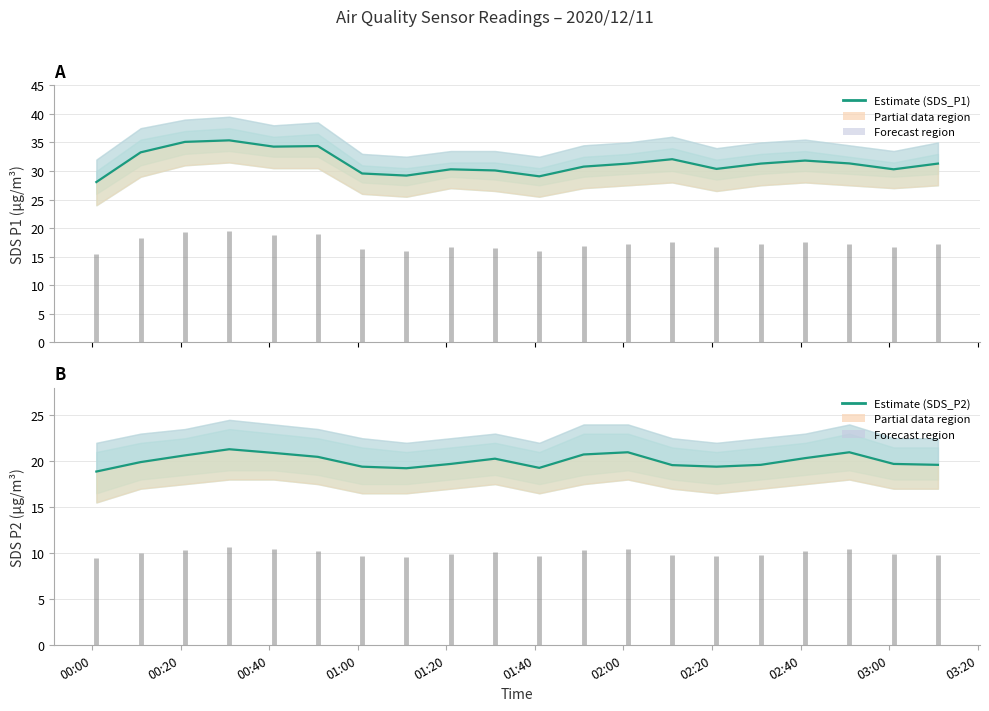

Is it true that Estimate SDS_P2 equals 36.5 at 00:40?

False